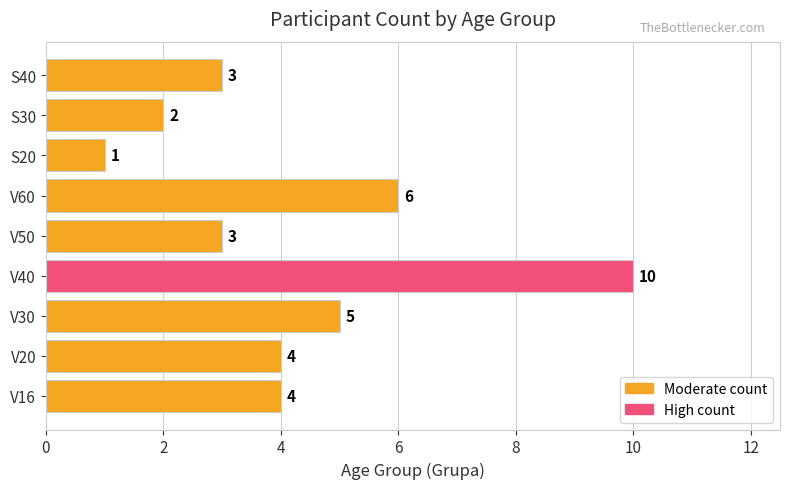

Which label corresponds to the largest value in the chart?

V40